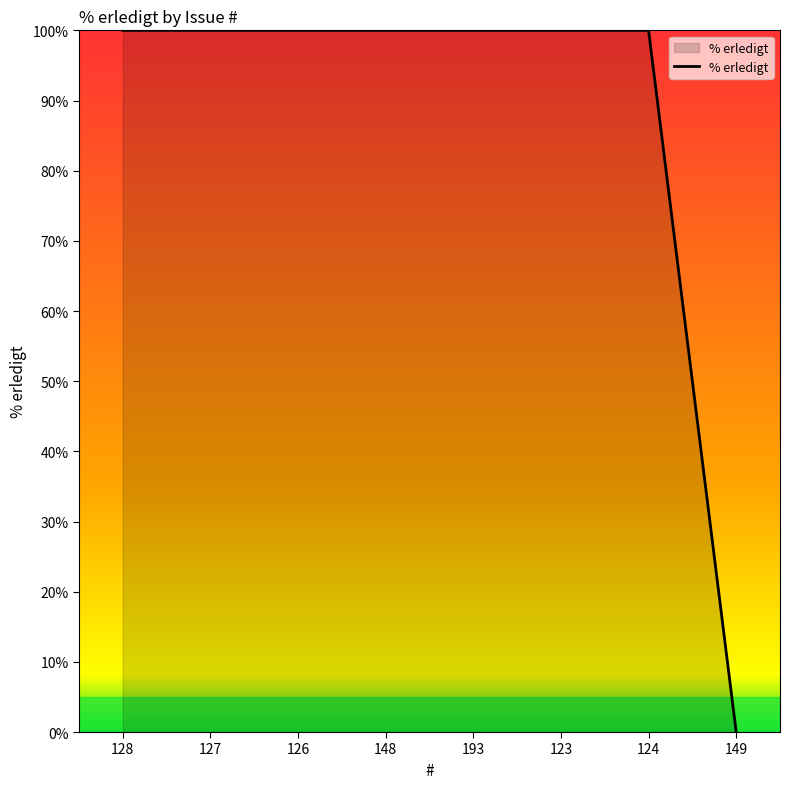

Reading left to right, extract all data points from this chart.

128=100	127=100	126=100	148=100	193=100	123=100	124=100	149=0